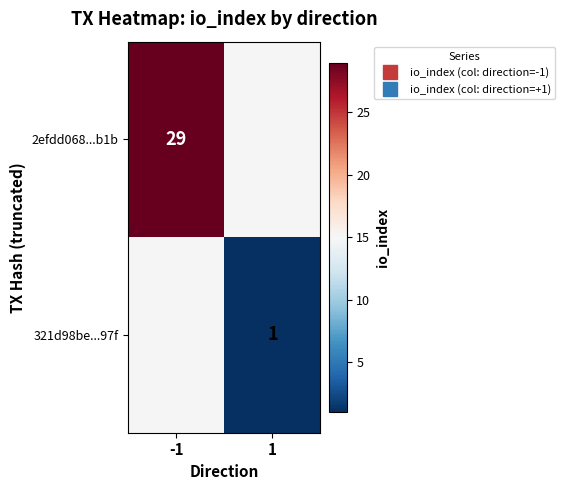

Rank the series at -1 from highest to lowest value.

2efdd068...b1b, 321d98be...97f